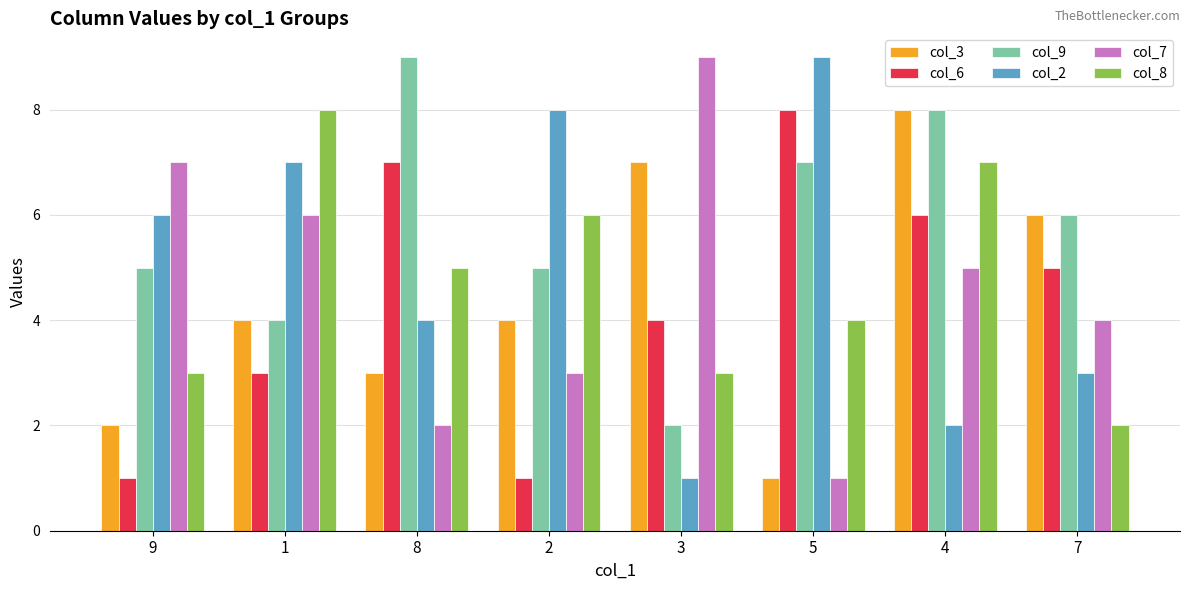

Reading left to right, extract all data points from this chart.

col_3: 9=2	1=4	8=3	2=4	3=7	5=1	4=8	7=6
col_6: 9=1	1=3	8=7	2=1	3=4	5=8	4=6	7=5
col_9: 9=5	1=4	8=9	2=5	3=2	5=7	4=8	7=6
col_2: 9=6	1=7	8=4	2=8	3=1	5=9	4=2	7=3
col_7: 9=7	1=6	8=2	2=3	3=9	5=1	4=5	7=4
col_8: 9=3	1=8	8=5	2=6	3=3	5=4	4=7	7=2